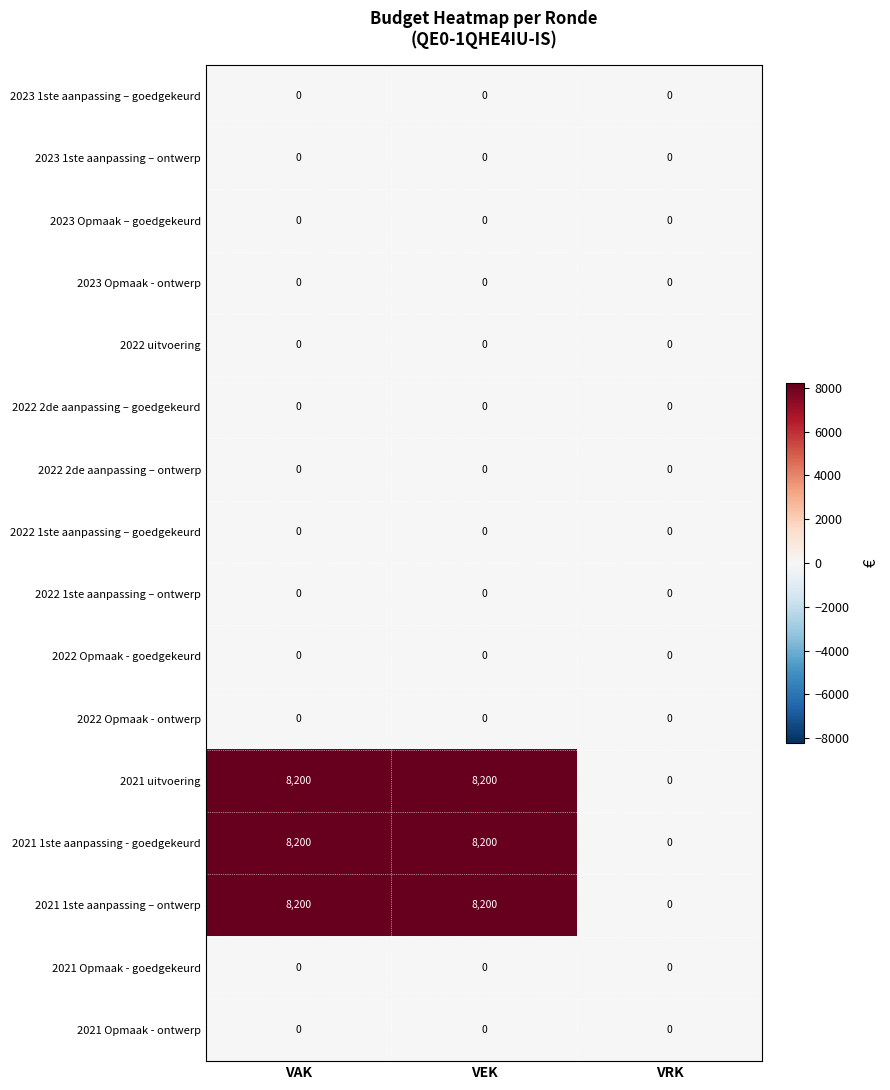

What is the greatest value displayed?

8200